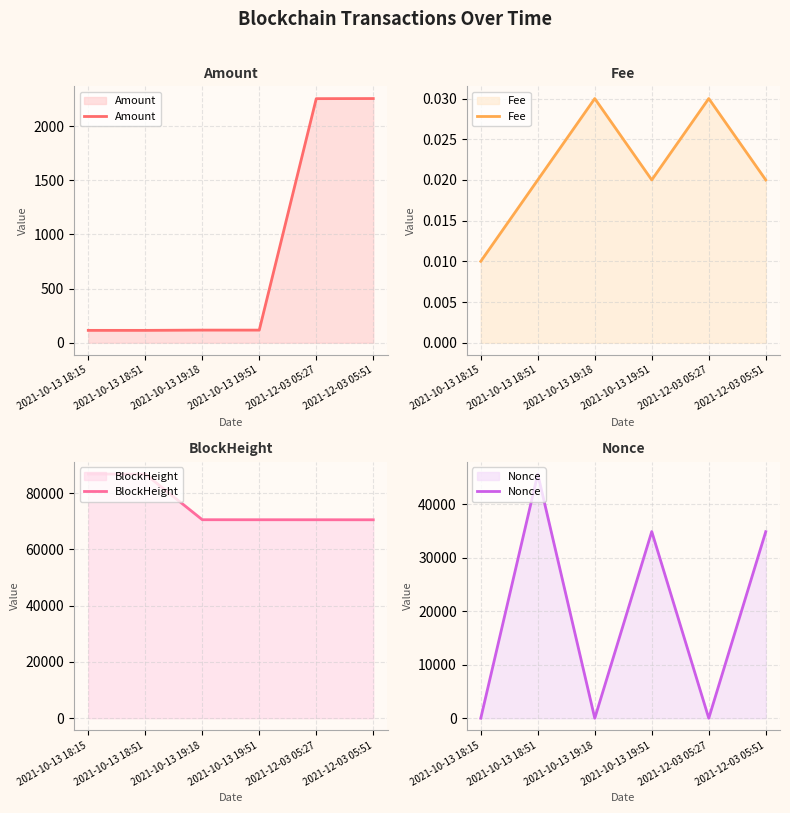

Rank the series by their maximum value, from lowest to highest.

Fee, Amount, Nonce, BlockHeight